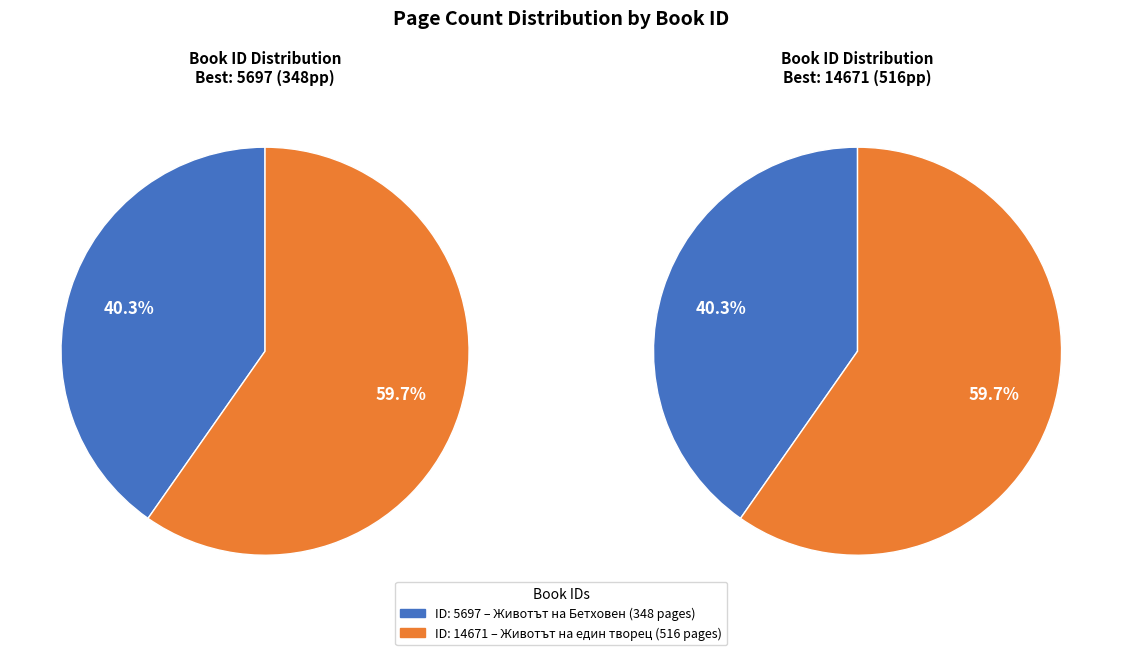

To the nearest percent, what portion does 14671 represent?

60%